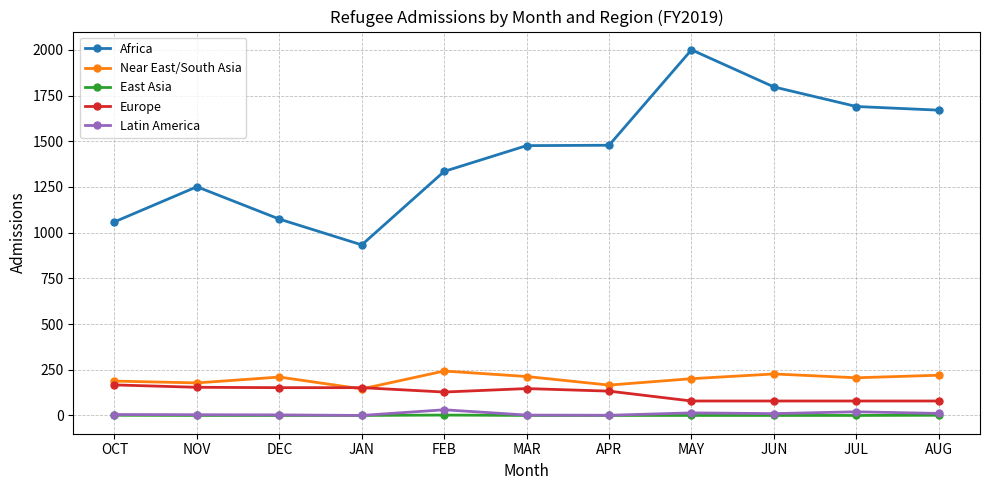

List the series in order of their peak value, highest first.

Africa, Near East/South Asia, Europe, Latin America, East Asia